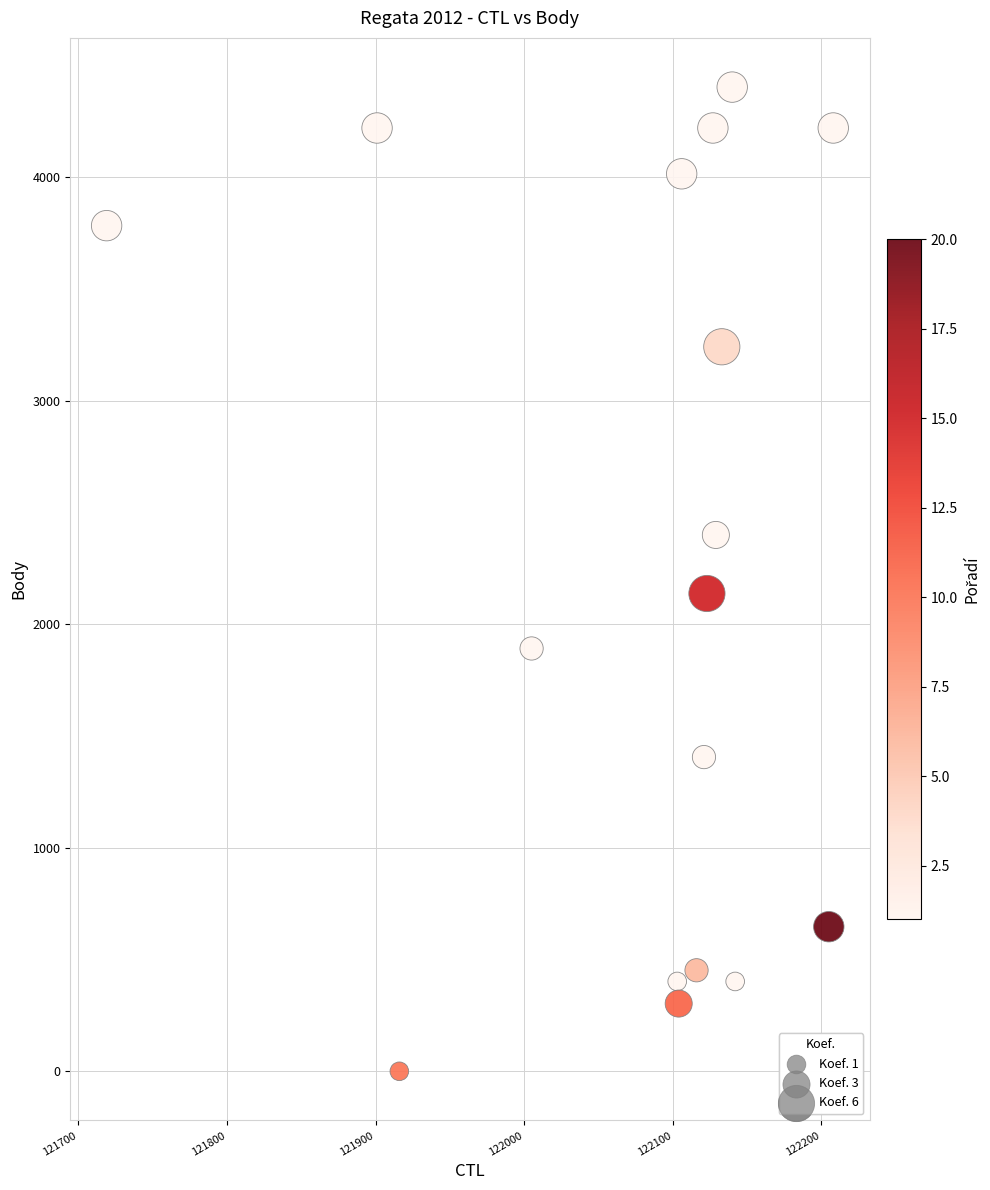

What is the range of X values (max minus min)?

489